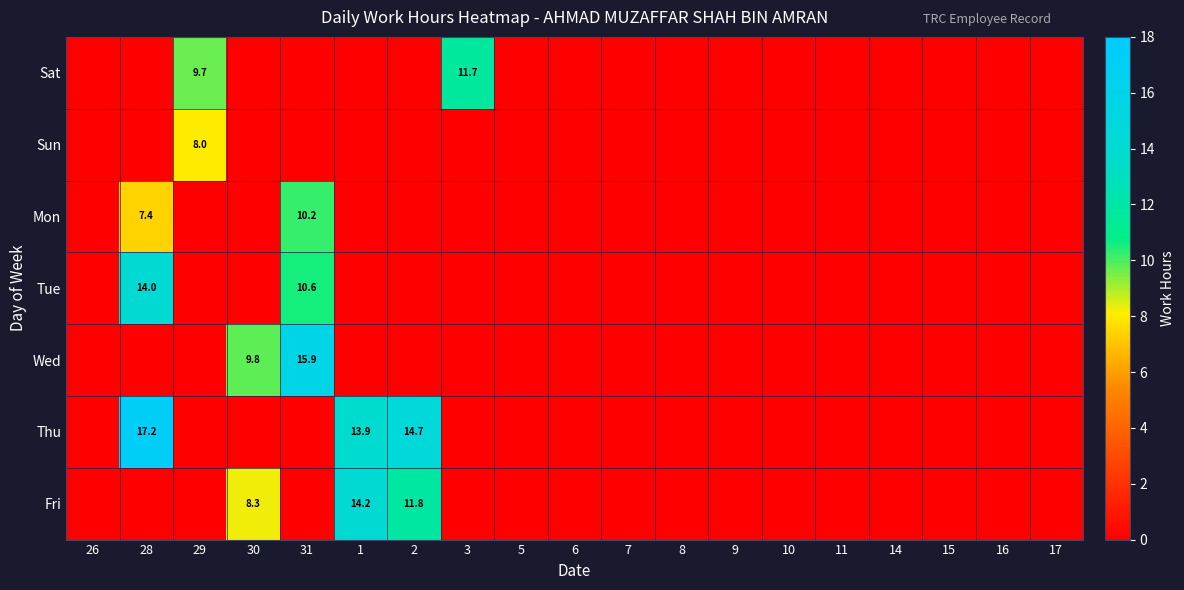

Between 31 and 2, which is larger?

31